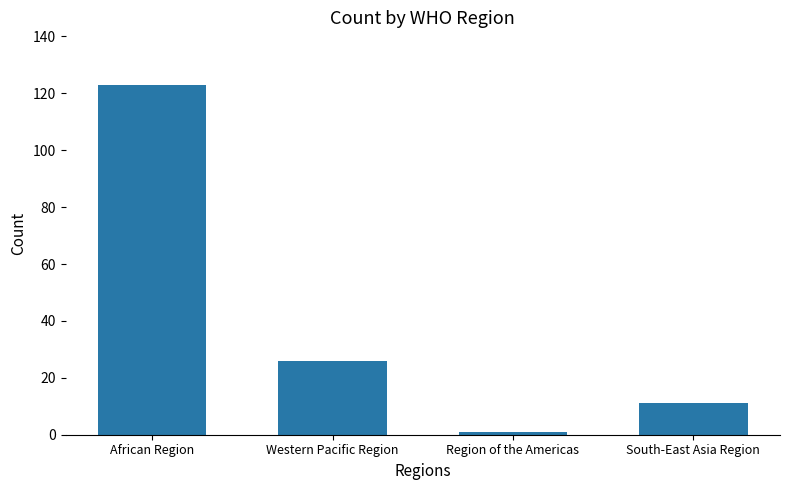

Rank the categories by value from lowest to highest.

Region of the Americas, South-East Asia Region, Western Pacific Region, African Region